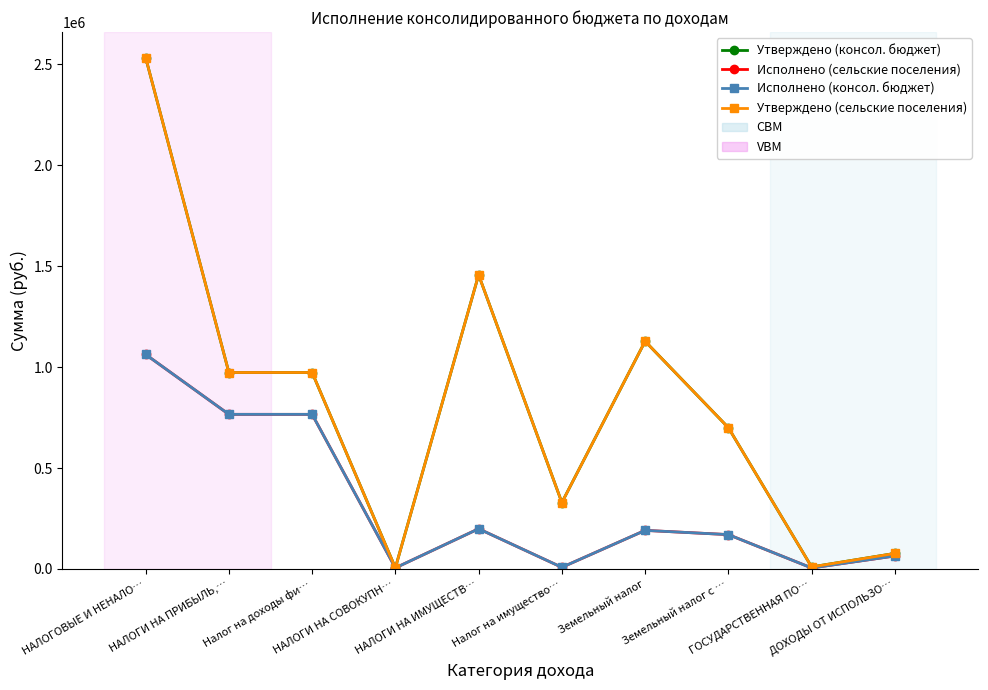

What is the value of the Исполнено (консол. бюджет) point at the 6th from the left?

7914.7